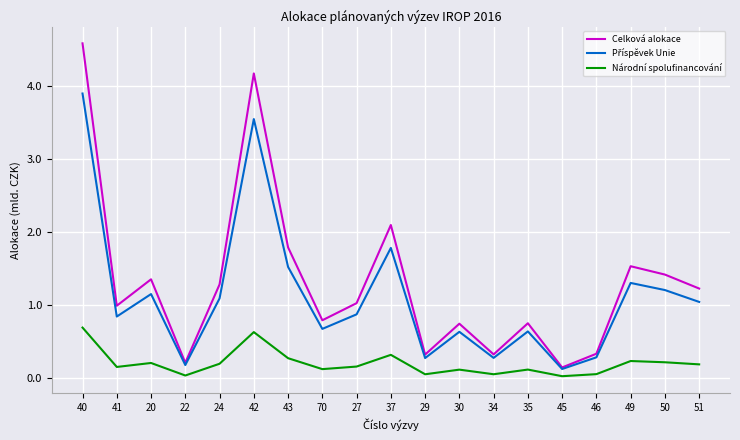

What is the spread (max minus min) of values at 20?

1.1